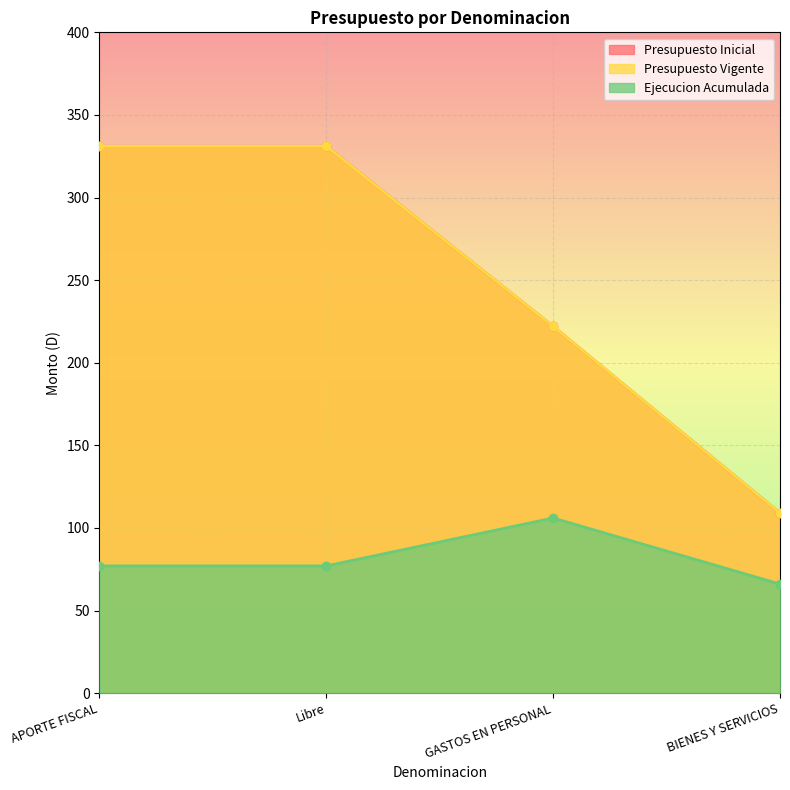

What is the approximate value of Presupuesto Inicial at Libre?

331